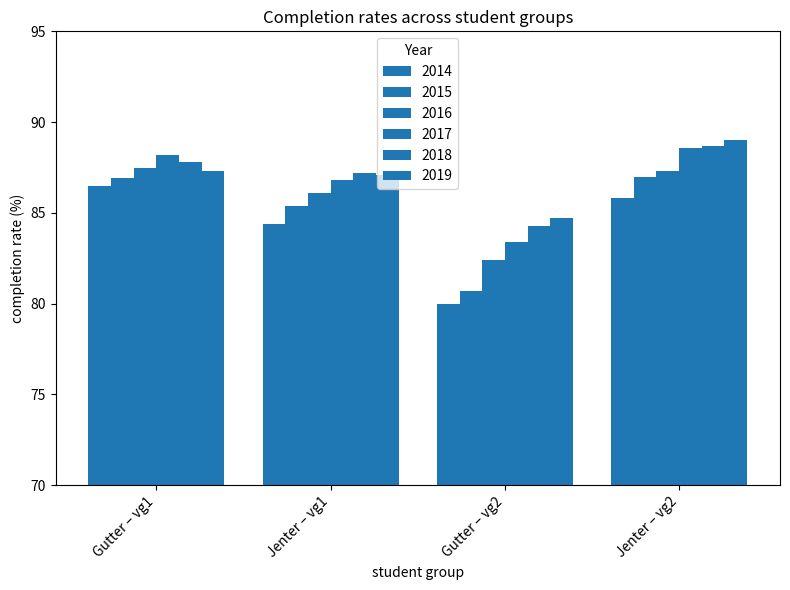

Are the bars grouped side by side (vs. stacked)?

Yes